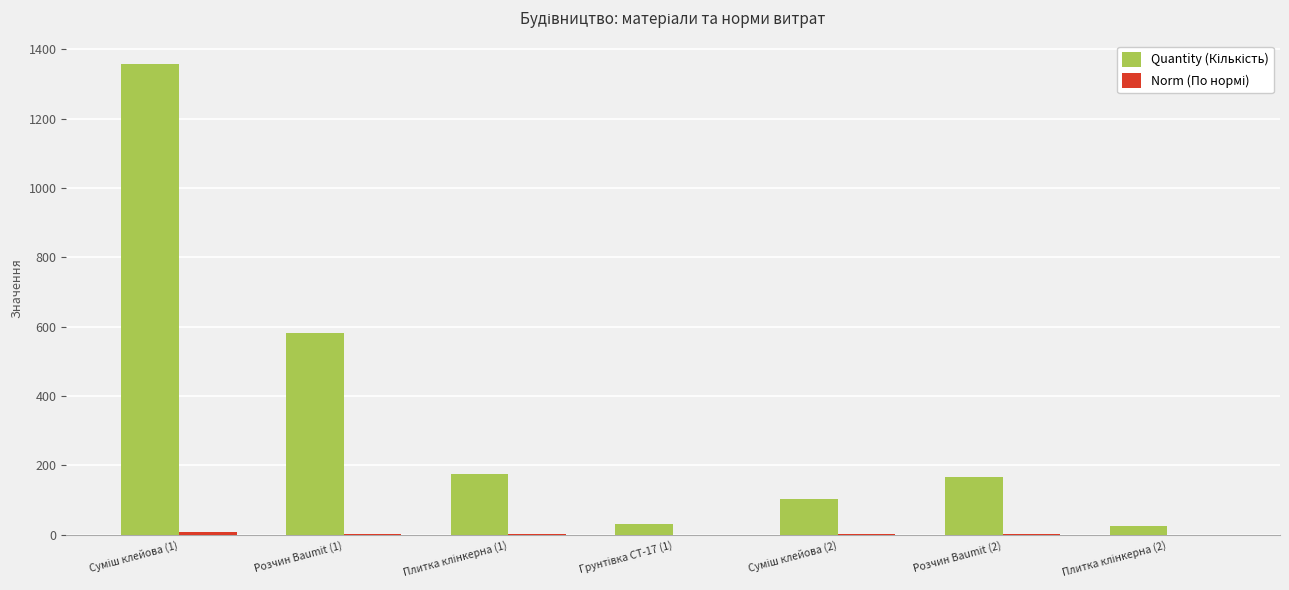

What is the maximum value shown in the chart?

1358.0